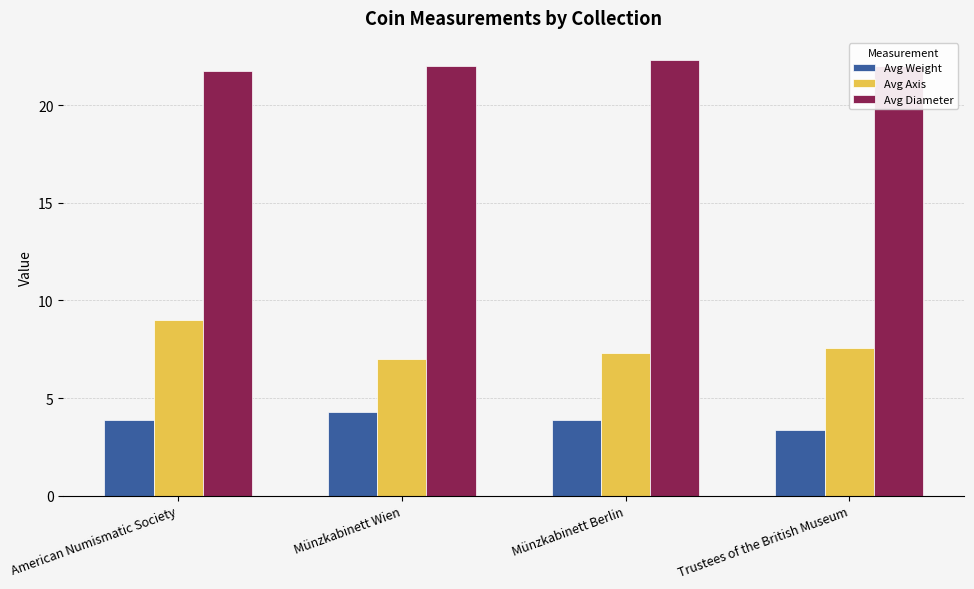

At which label does Avg Diameter reach its minimum?

American Numismatic Society